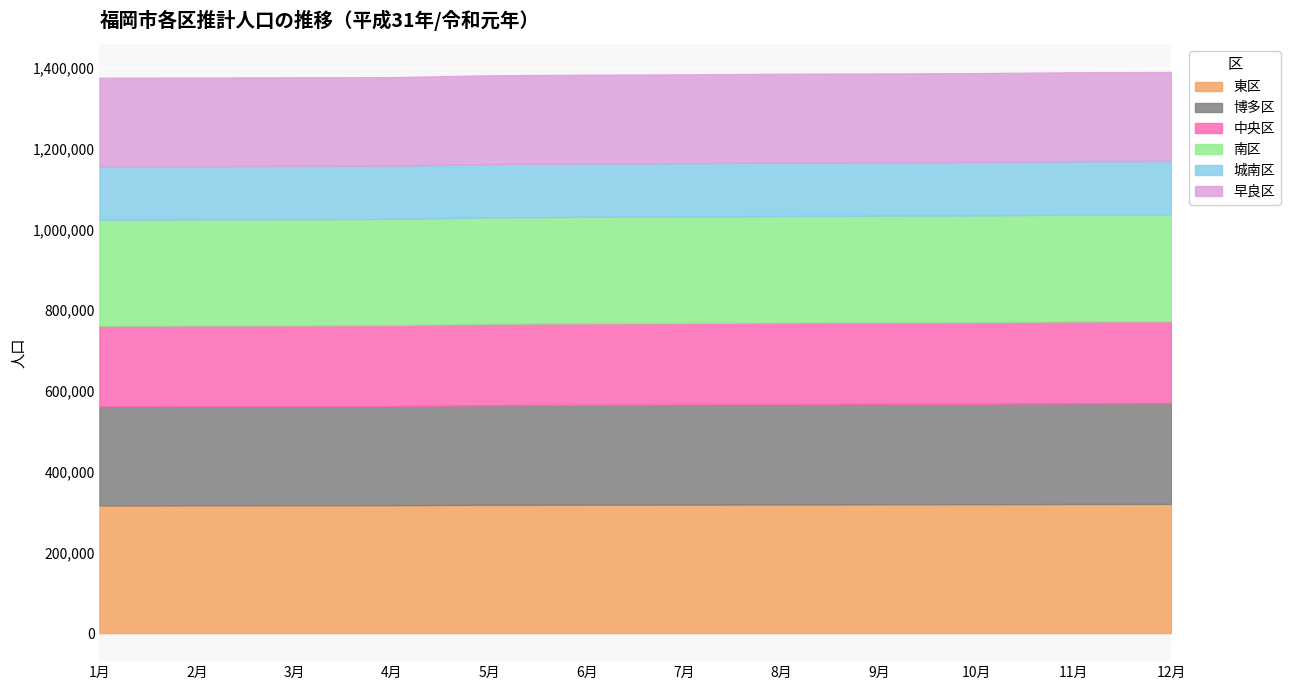

Does the chart display data point markers on the line(s)?

No